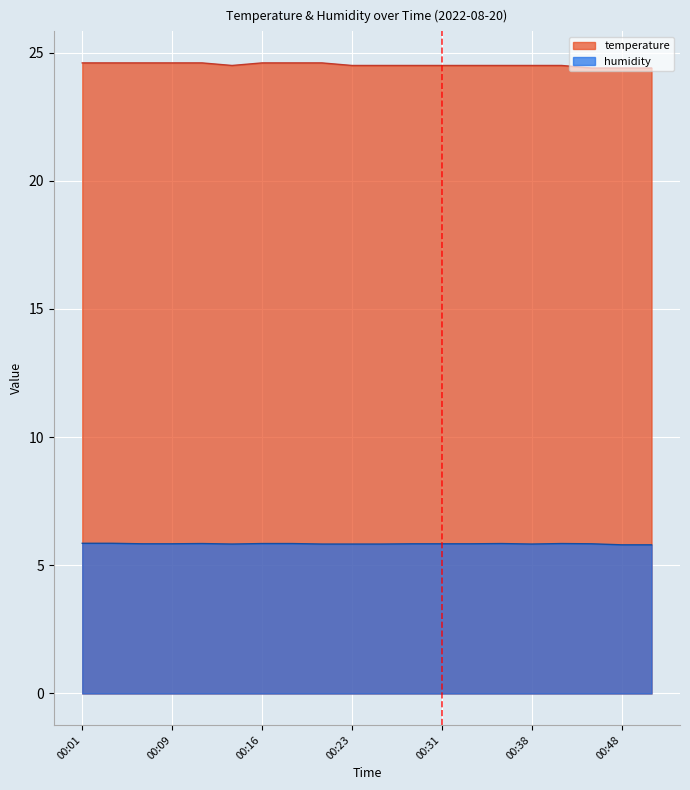

Which category has the highest value in the humidity series?

00:01